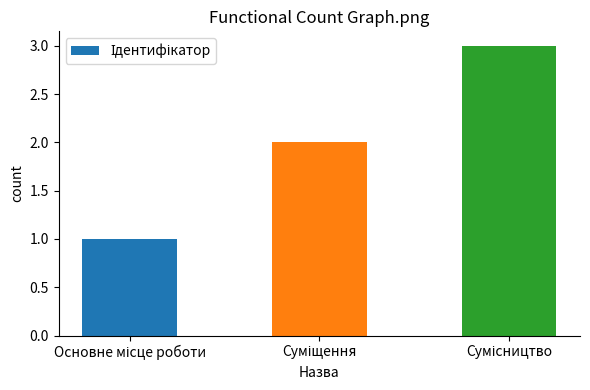

How many bars are there in total?

3